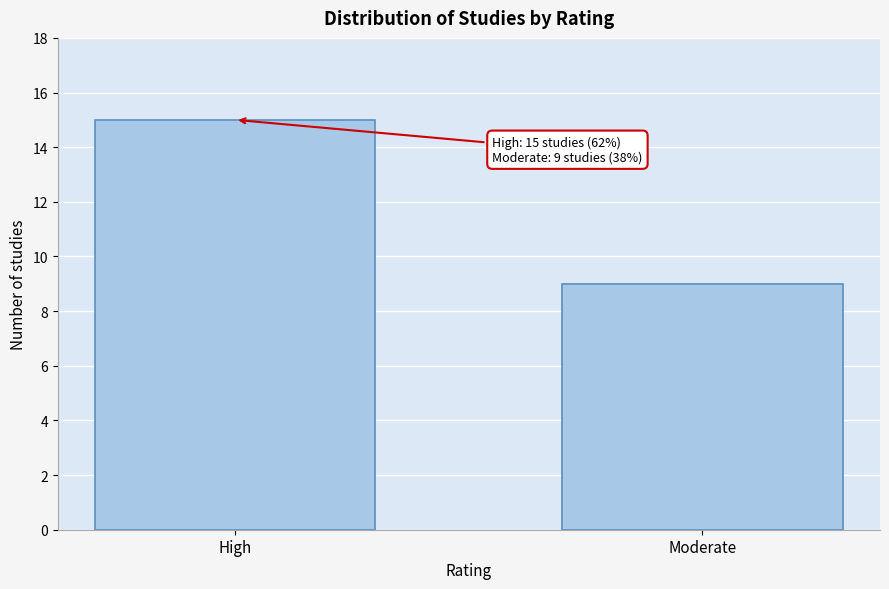

Reading right to left, extract all data points from this chart.

9	15